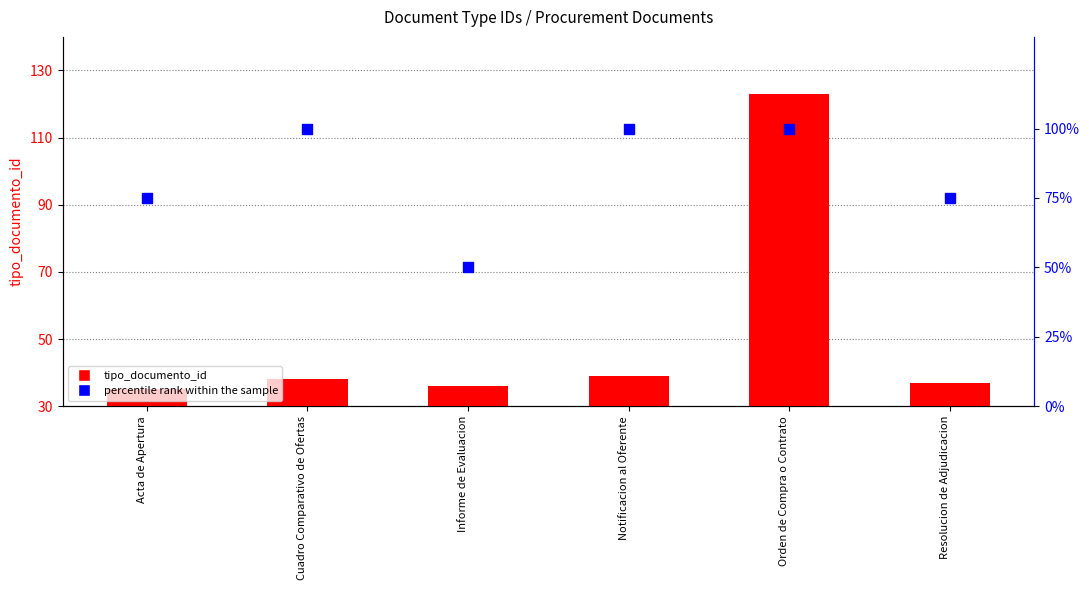

Is the value of percentile rank within the sample at Resolucion de Adjudicacion greater than the value of tipo_documento_id at Resolucion de Adjudicacion?

Yes